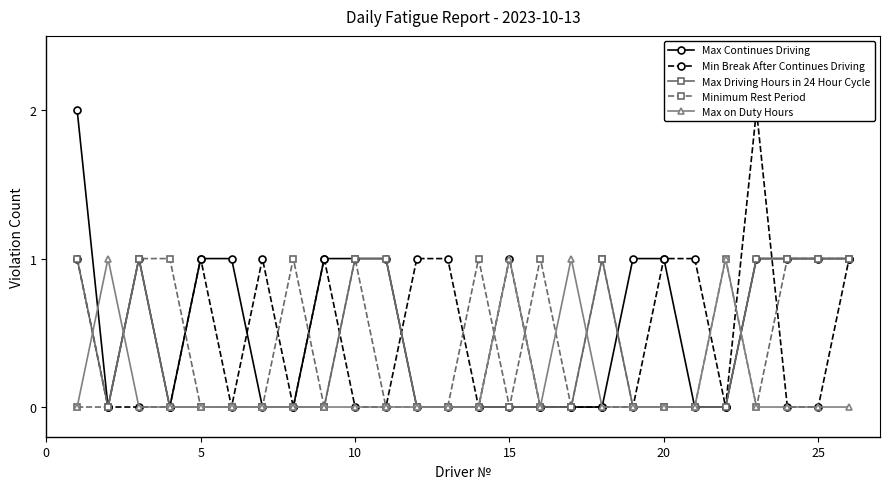

Count the number of categories in the chart.

26